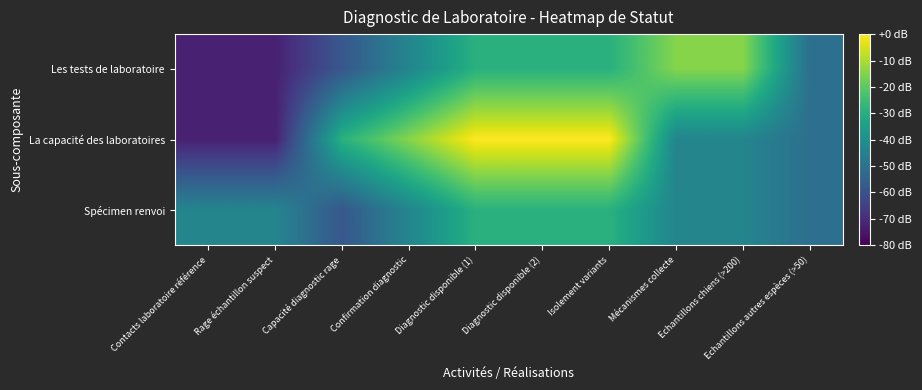

At which category does the chart reach its peak across all series?

Diagnostic disponible (1)